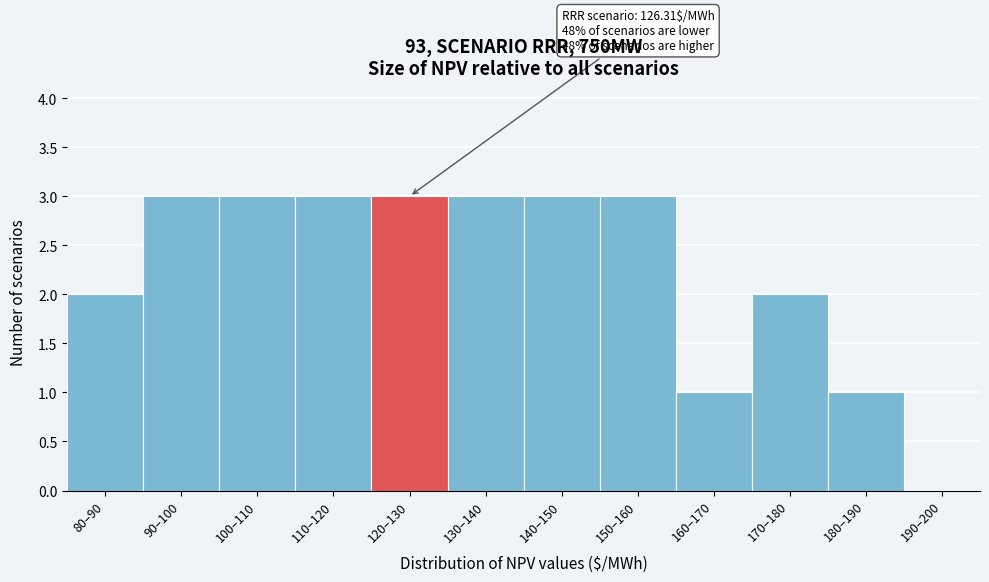

Reading left to right, list all the values displayed in this chart.

80–90=2	90–100=3	100–110=3	110–120=3	120–130=3	130–140=3	140–150=3	150–160=3	160–170=1	170–180=2	180–190=1	190–200=0